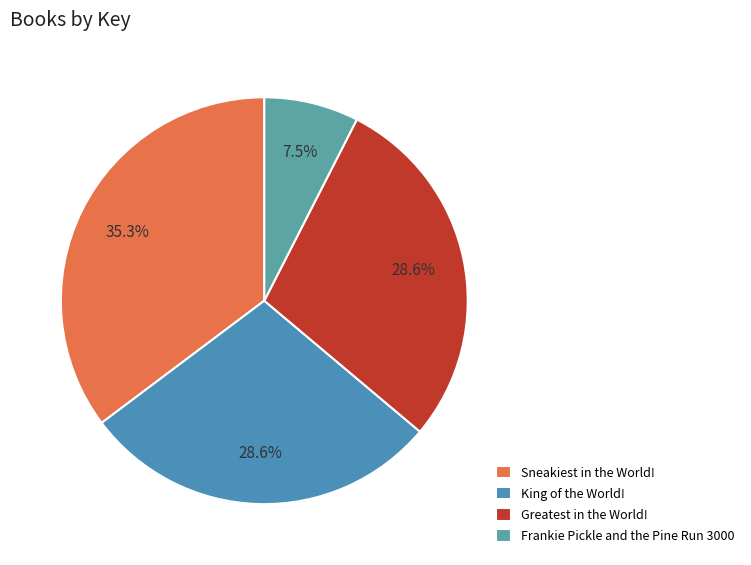

What is the total percentage of Sneakiest in the World! and King of the World!?

63.9%